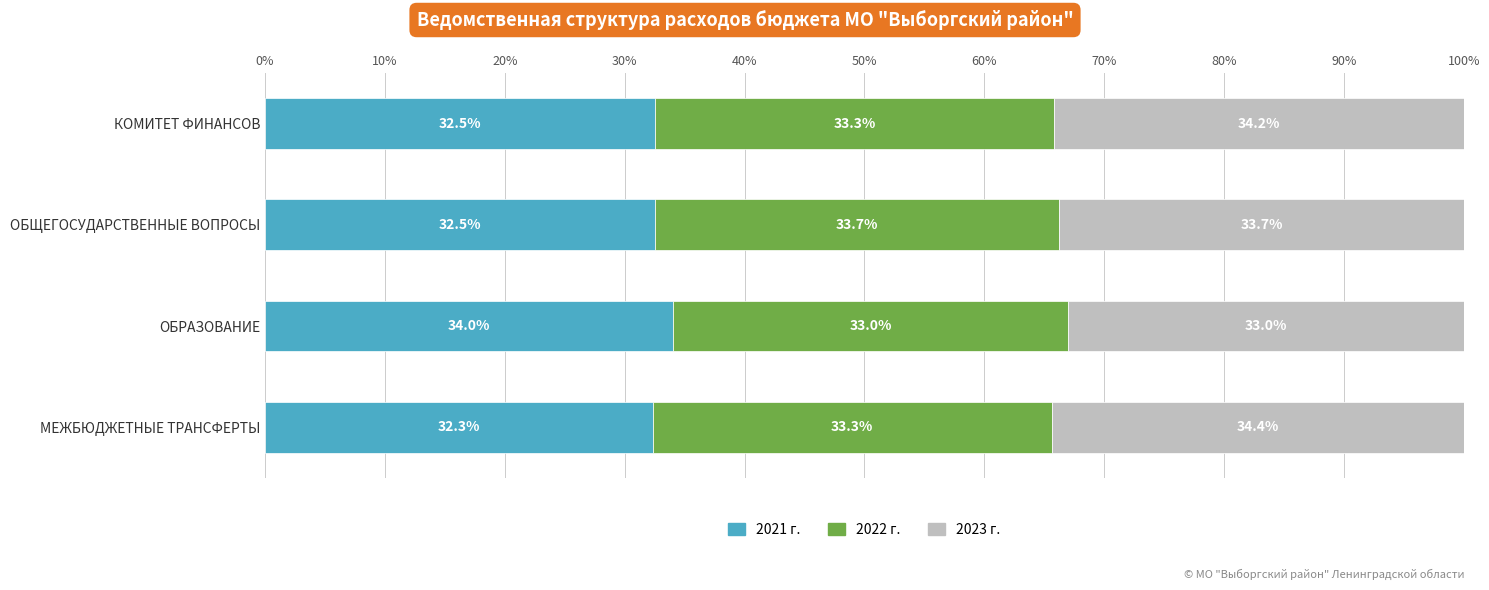

What is the total value across all series at КОМИТЕТ ФИНАНСОВ?

100.0